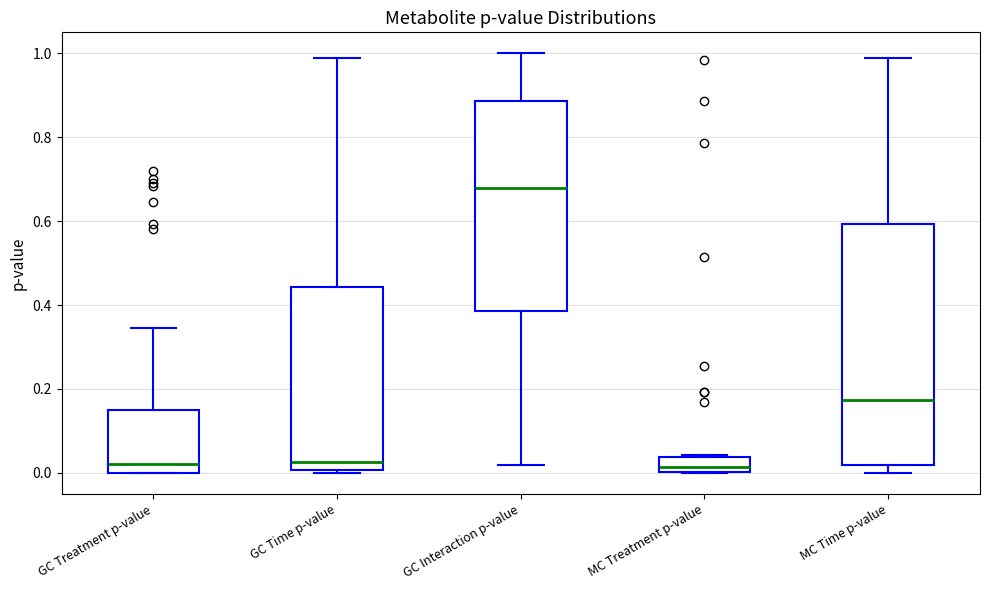

Reading left to right, transcribe this box plot: for each box, give where its median line is, the range the box spans, and where its two whiskers end, as read against the y-axis. The values are not printed on the chart, so give them approximately, as read against the axis.

GC Treatment p-value: median 0.02, box 0.00 to 0.14, whiskers 0.00 to 0.34
GC Time p-value: median 0.02, box 0.00 to 0.44, whiskers 0.00 (just below the box's lower edge) to 0.98
GC Interaction p-value: median 0.68, box 0.38 to 0.88, whiskers 0.02 to 1.00
MC Treatment p-value: median 0.02, box 0.00 to 0.04, whiskers 0.00 to 0.04
MC Time p-value: median 0.18, box 0.02 to 0.60, whiskers 0.00 to 0.98